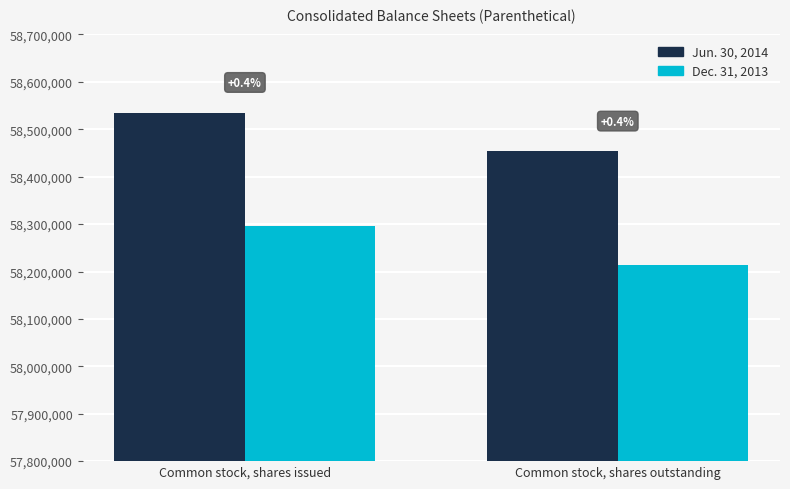

What is the label of the 1st bar from the left?

Common stock, shares issued